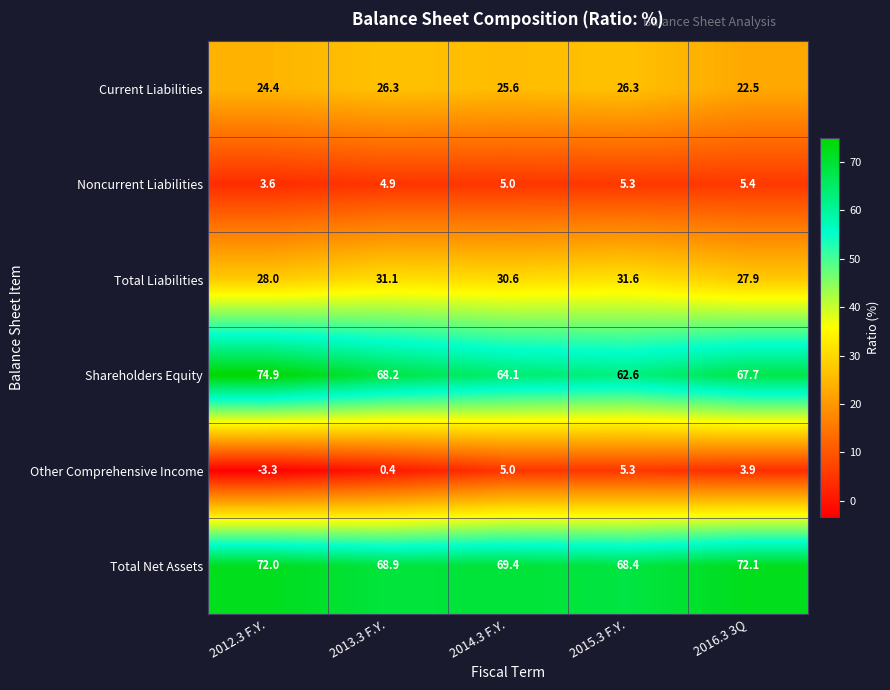

What is the spread (max minus min) of values at 2012.3 F.Y.?

78.2